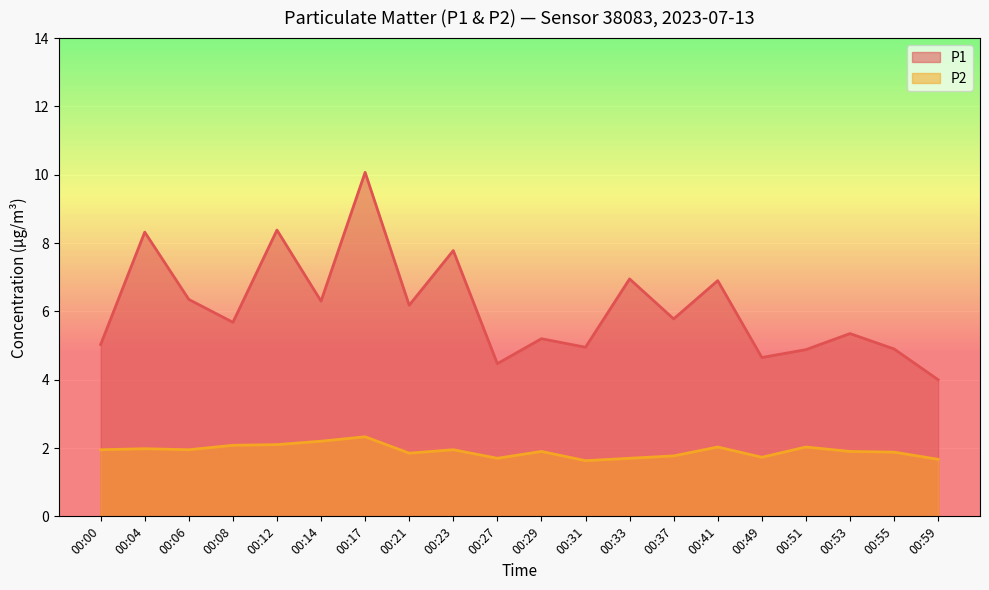

What is the sum of all P1 values?

122.1